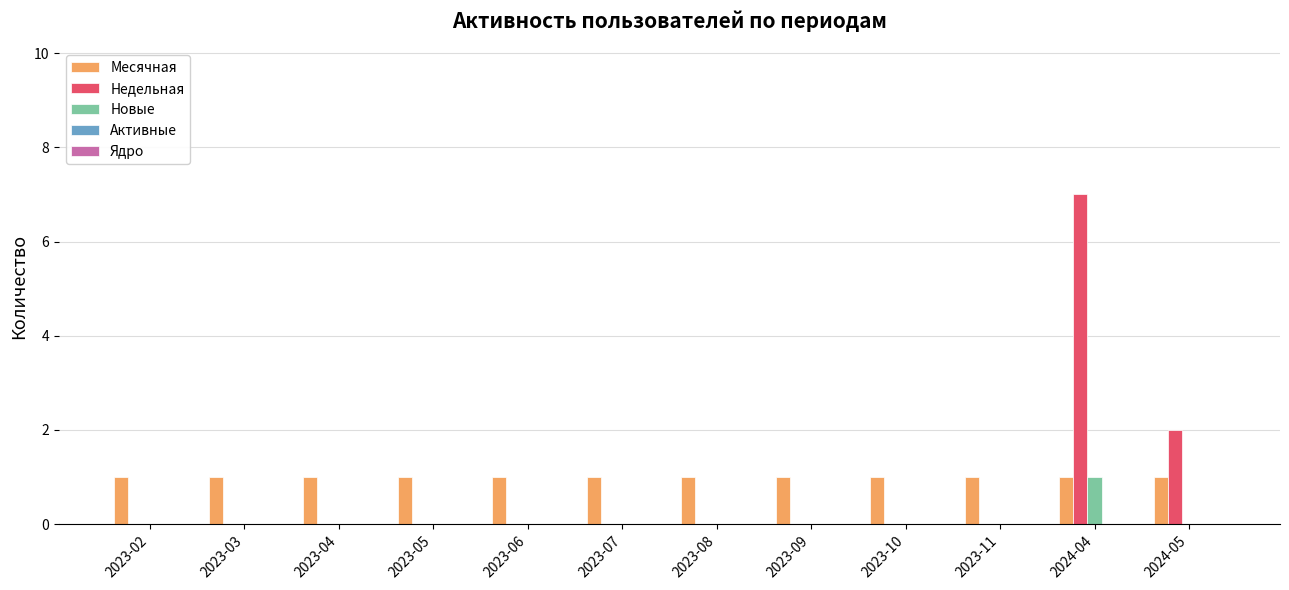

At which category is the sum across all series the highest?

2024-04